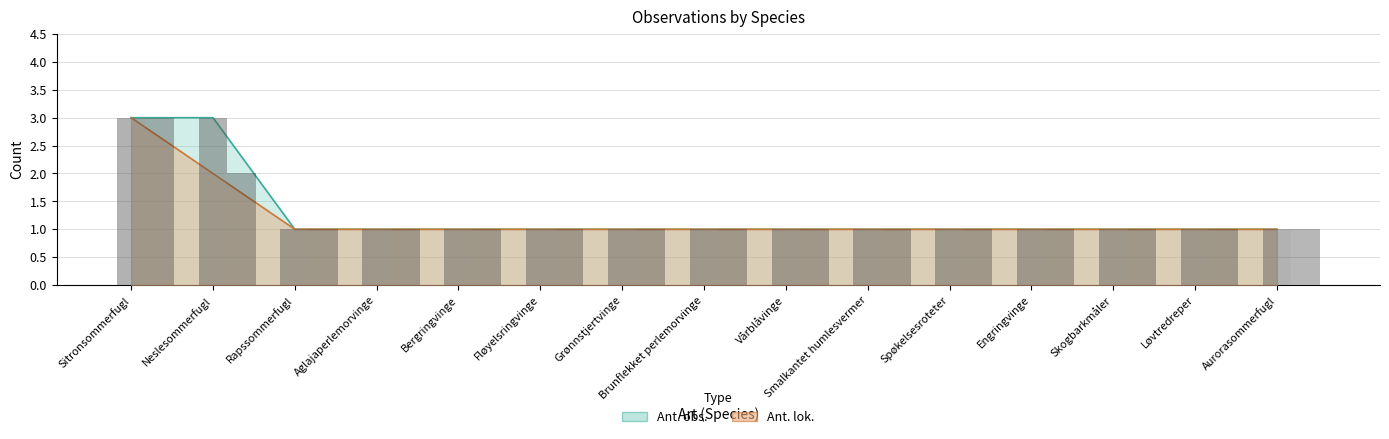

Is it true that Ant. obs. (bar) equals 1 at Spøkelsesroteter?

True